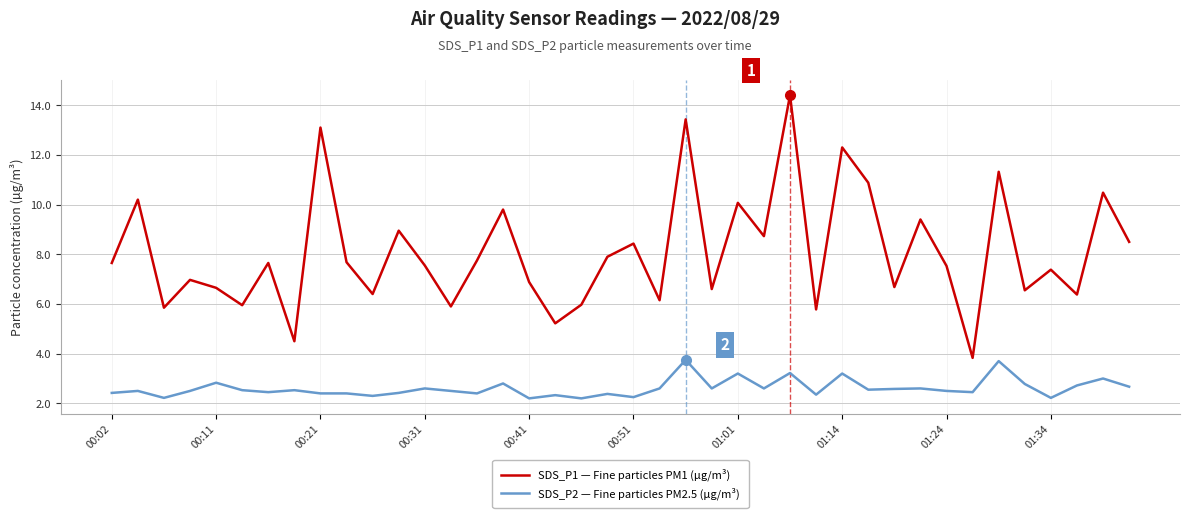

Rank the series by their maximum value, from lowest to highest.

SDS_P2 — Fine particles PM2.5 (µg/m³), SDS_P1 — Fine particles PM1 (µg/m³)